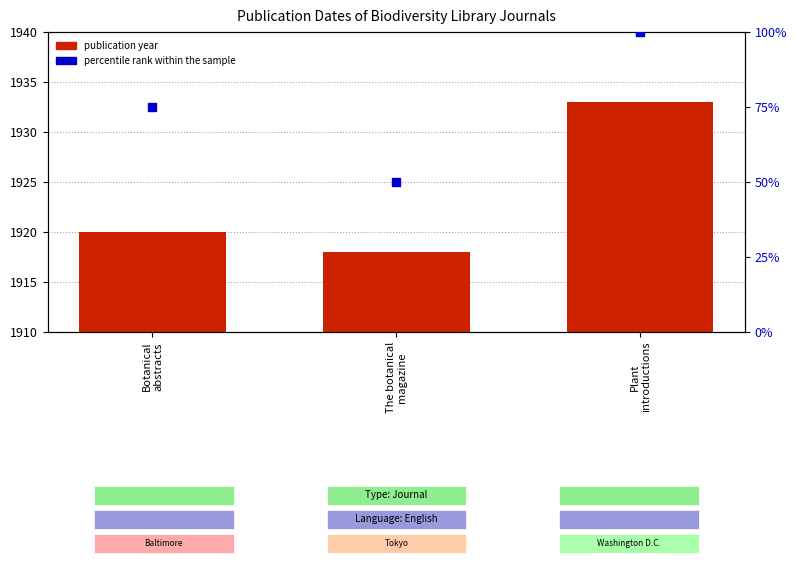

Which series has the largest total across all categories?

publication year